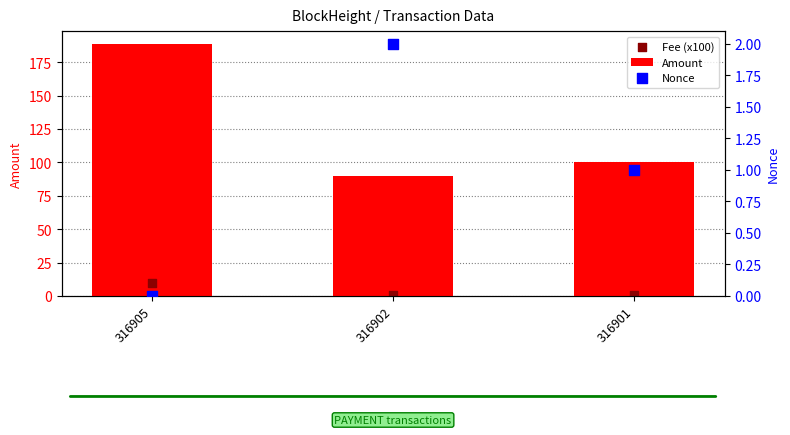

What is the total value across all series at 316901?

102.0